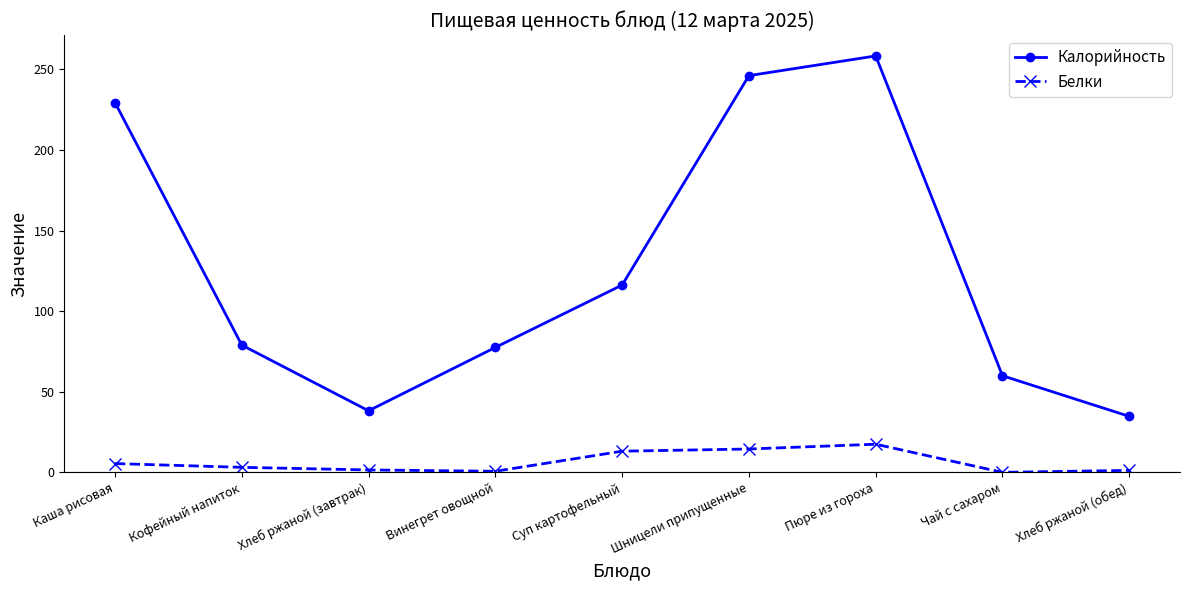

Which series has the widest spread of values?

Калорийность